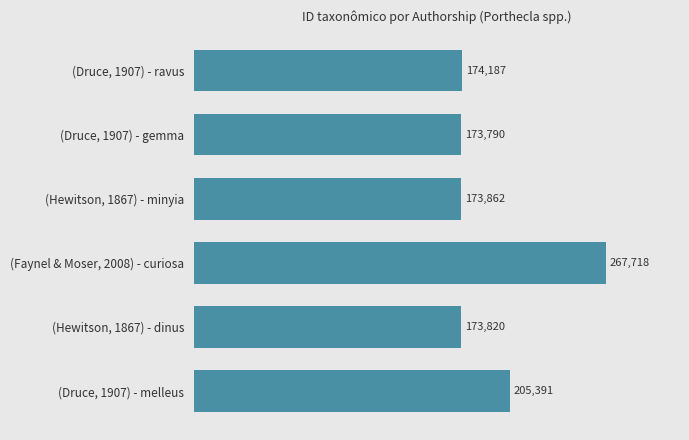

Reading top to bottom, what are all the values shown in this chart?

174187	173790	173862	267718	173820	205391